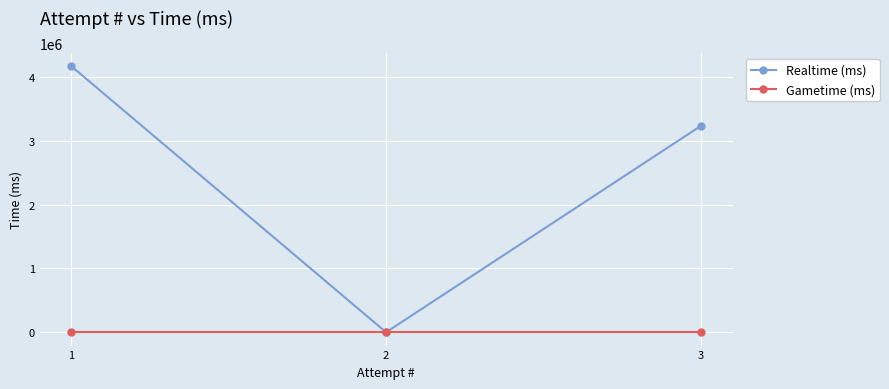

At which category does the chart reach its peak across all series?

1